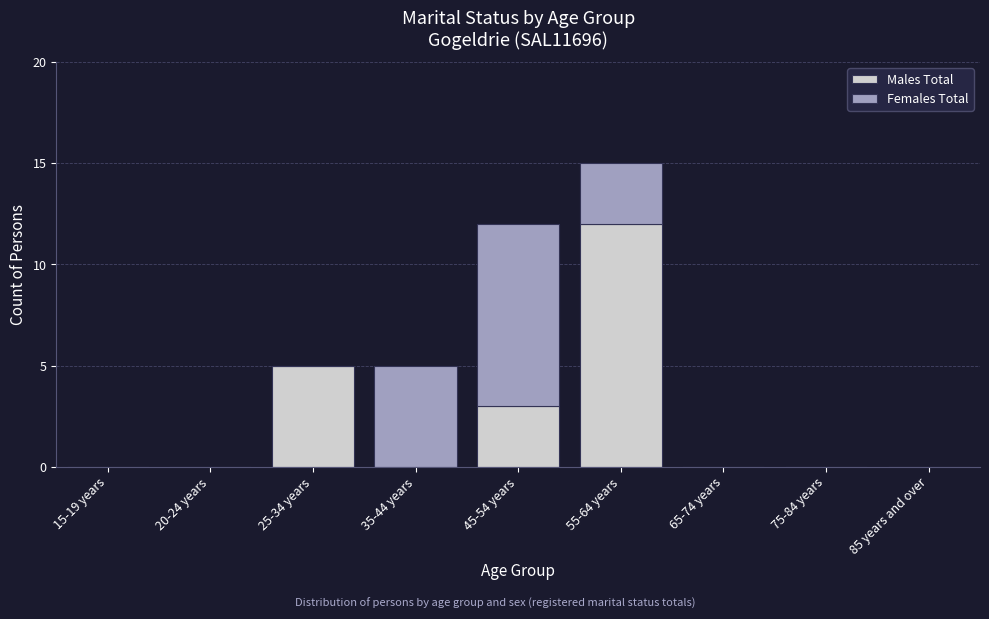

Reading left to right, transcribe the values for Males Total.

15-19 years=0	20-24 years=0	25-34 years=5	35-44 years=0	45-54 years=3	55-64 years=12	65-74 years=0	75-84 years=0	85 years and over=0